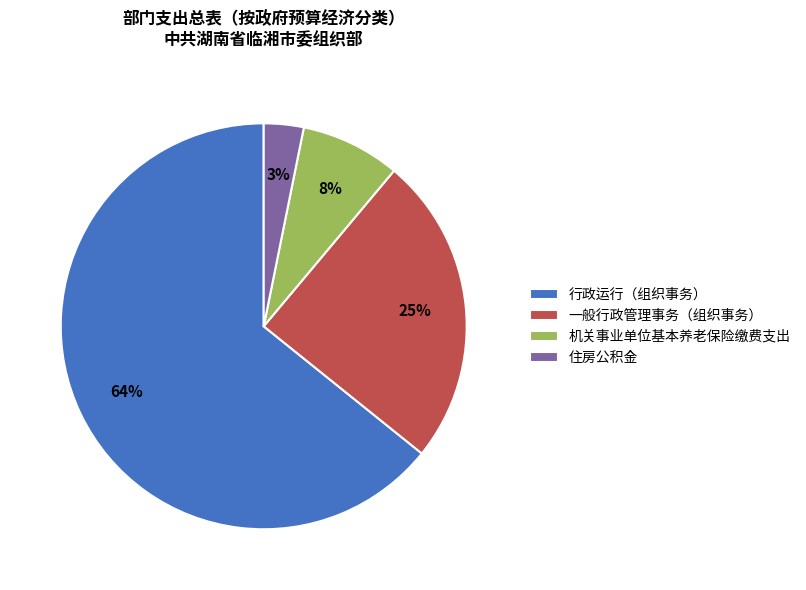

Is there any slice that represents more than half of the pie?

Yes